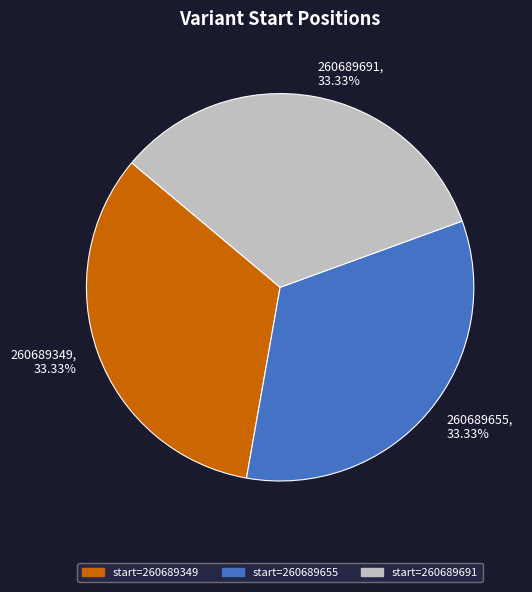

Does 260689655, 33.33% account for over 50% of the chart?

No